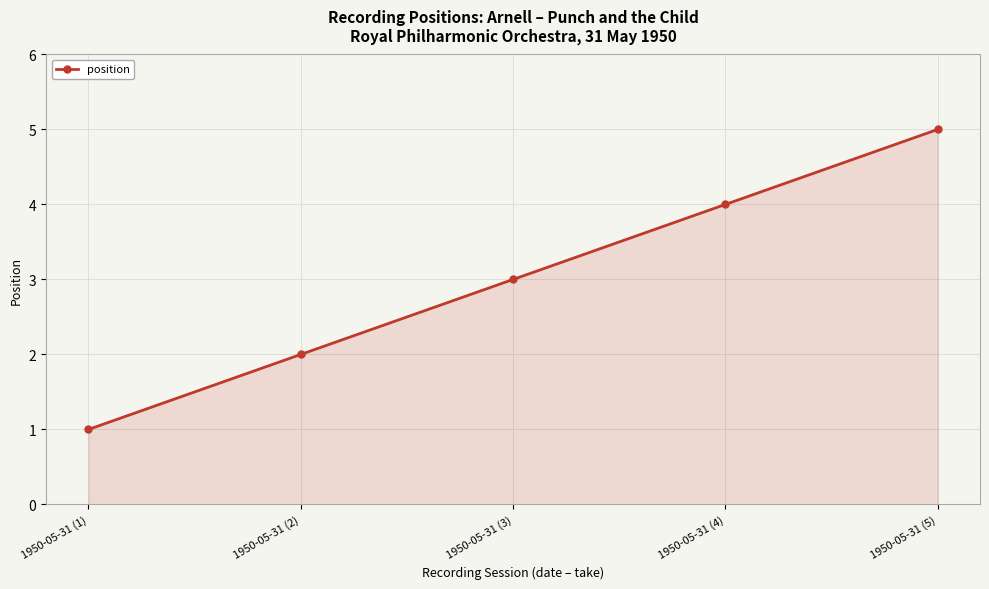

What is the change in value from 1950-05-31 (4) to 1950-05-31 (5)?

+1